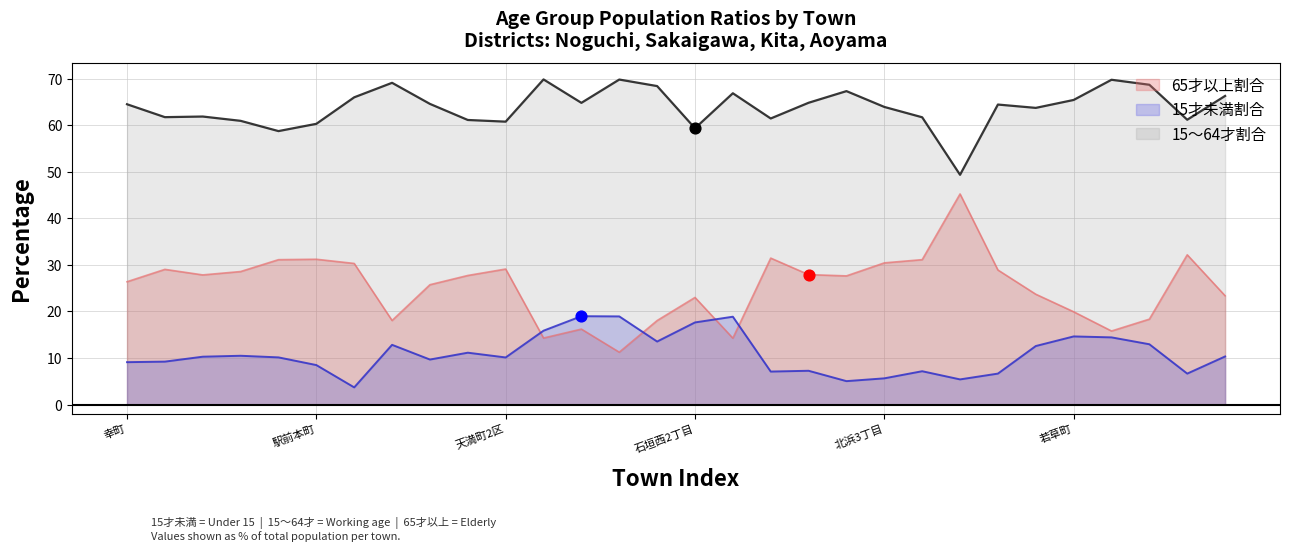

Which series has the largest total across all categories?

15～64才割合